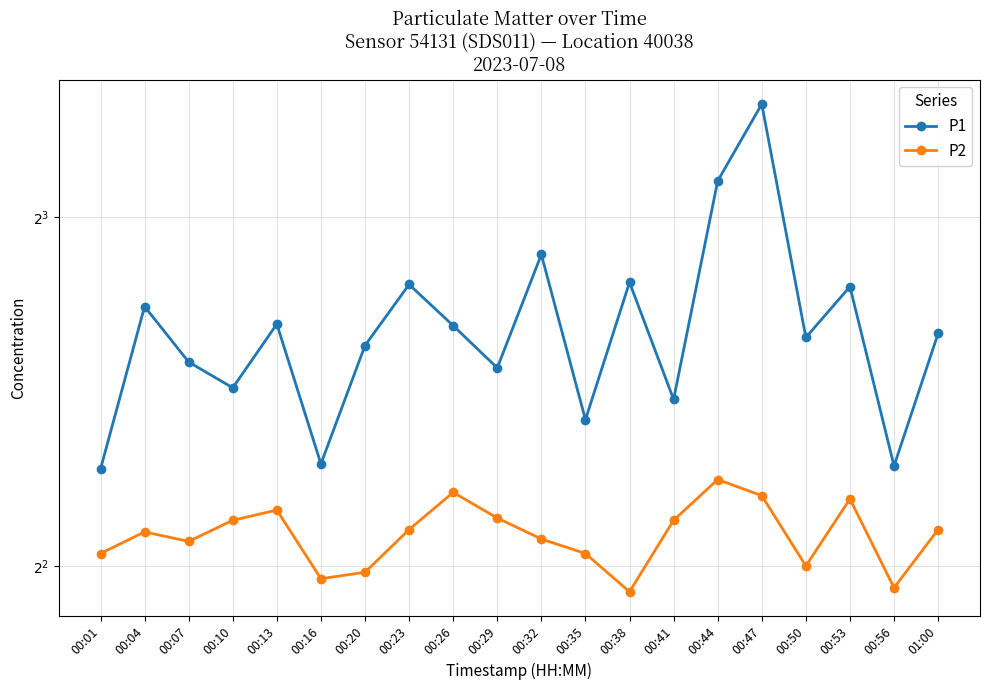

What are all the series names shown in the legend?

P1, P2